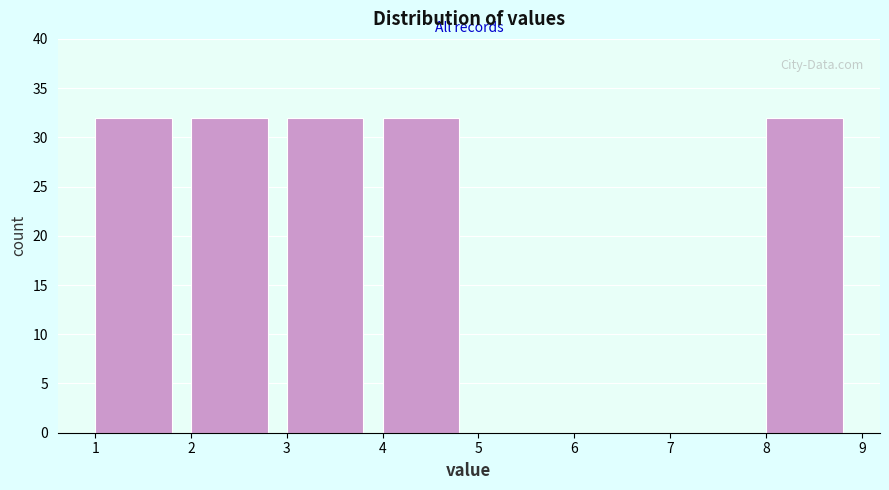

How tall is the bar that spans 4 to 5 on the x-axis? The values are not printed on the chart, so give them approximately, as read against the axis.

32